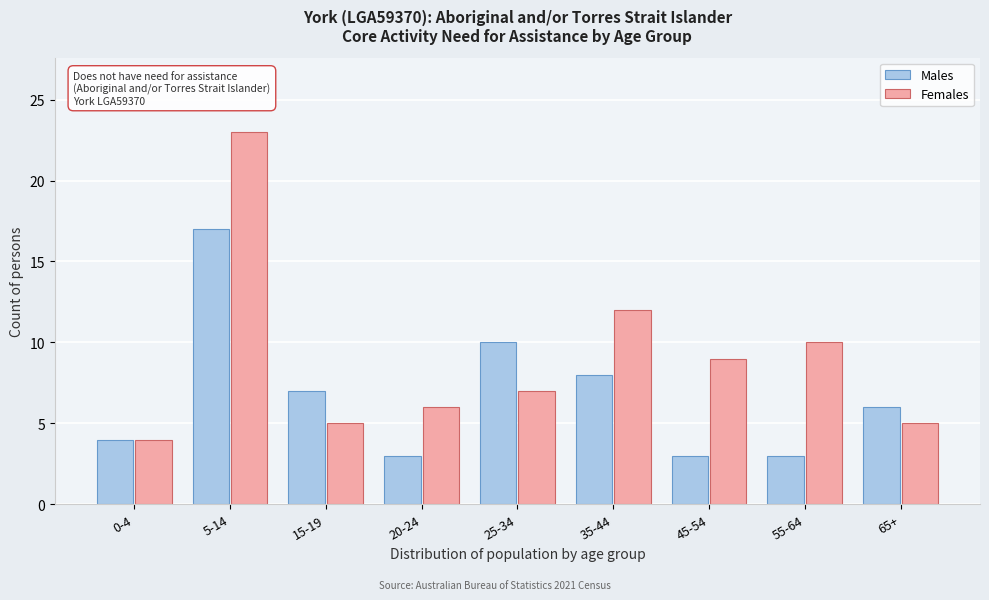

Reading left to right, extract all data points from this chart.

Males: 4	17	7	3	10	8	3	3	6
Females: 4	23	5	6	7	12	9	10	5